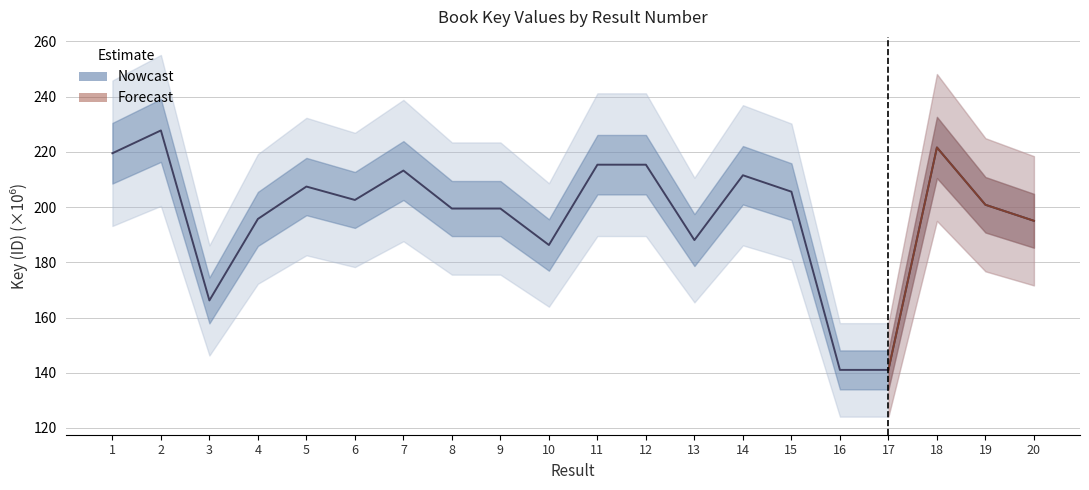

Where is the data nearest to the value 184?

10